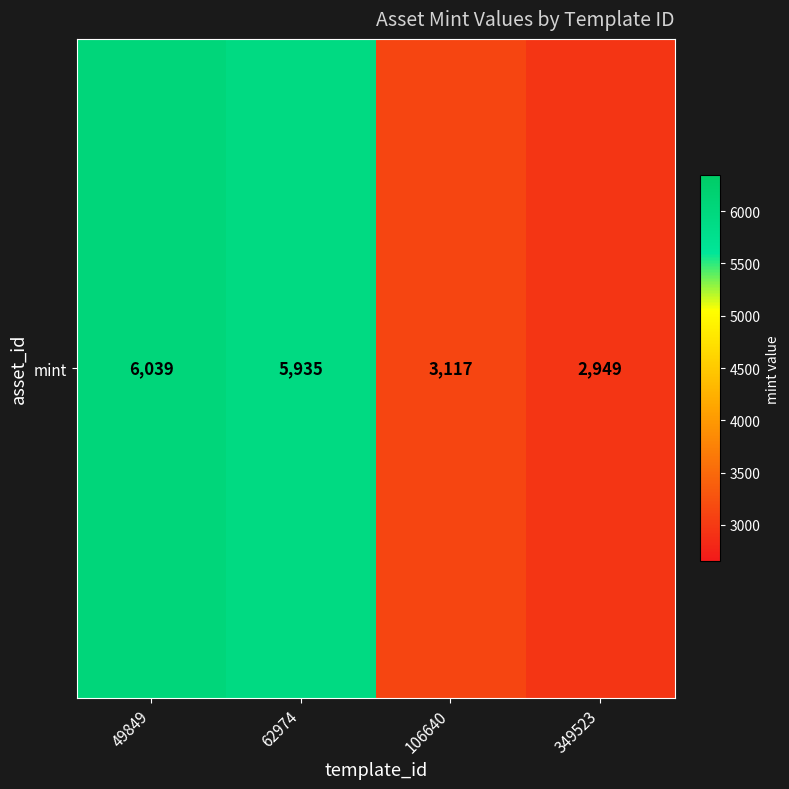

What is the difference between the maximum and minimum values?

3090